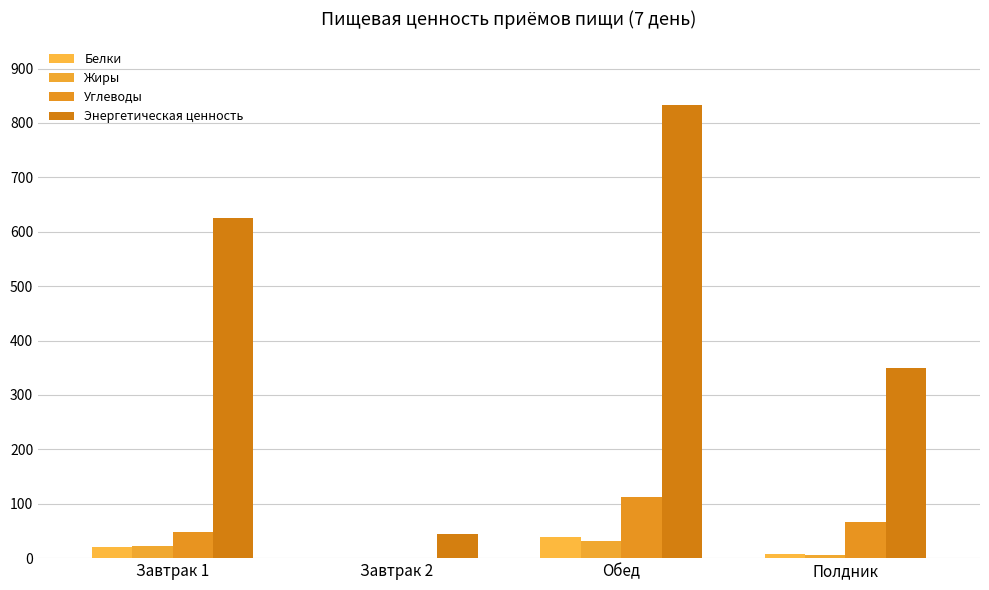

What is the approximate value of Углеводы at Полдник?

66.3